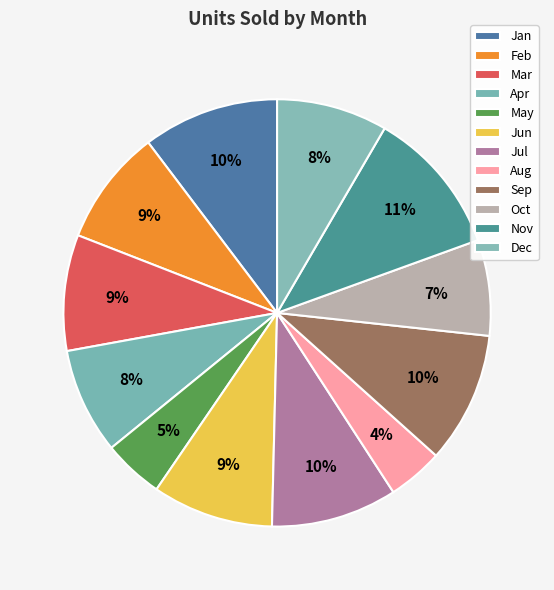

What is the total percentage of Dec and Oct?

15.6%